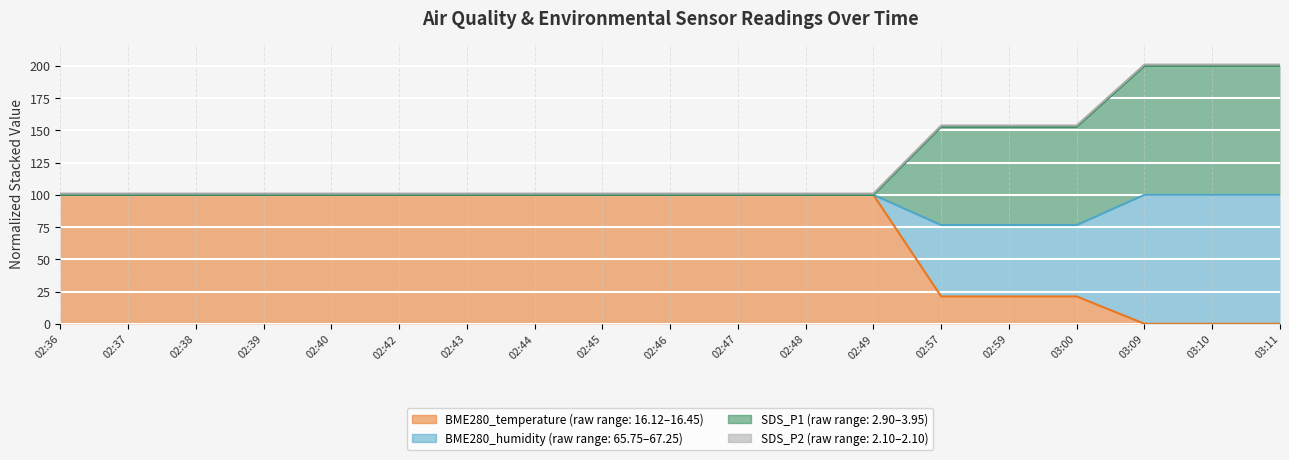

Is the value of BME280_temperature at 02:49 greater than the value of SDS_P1 at 02:42?

No